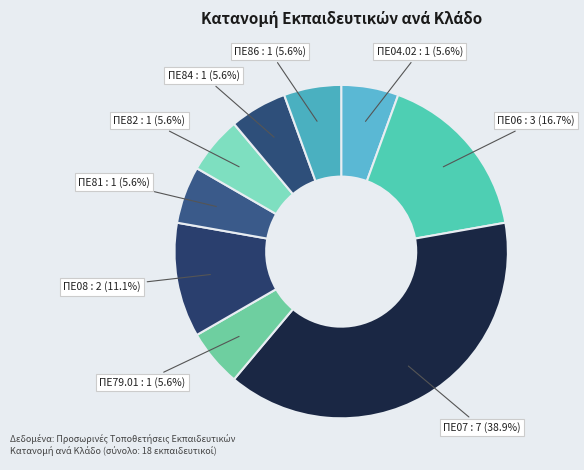

How many segments does this pie chart have?

9